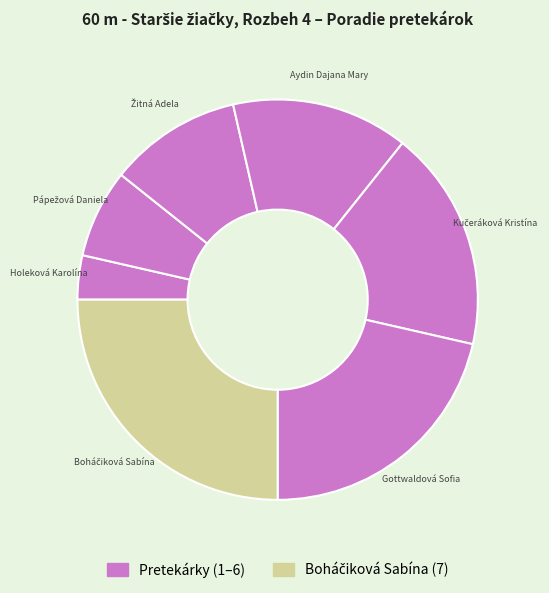

How many segments does this pie chart have?

7